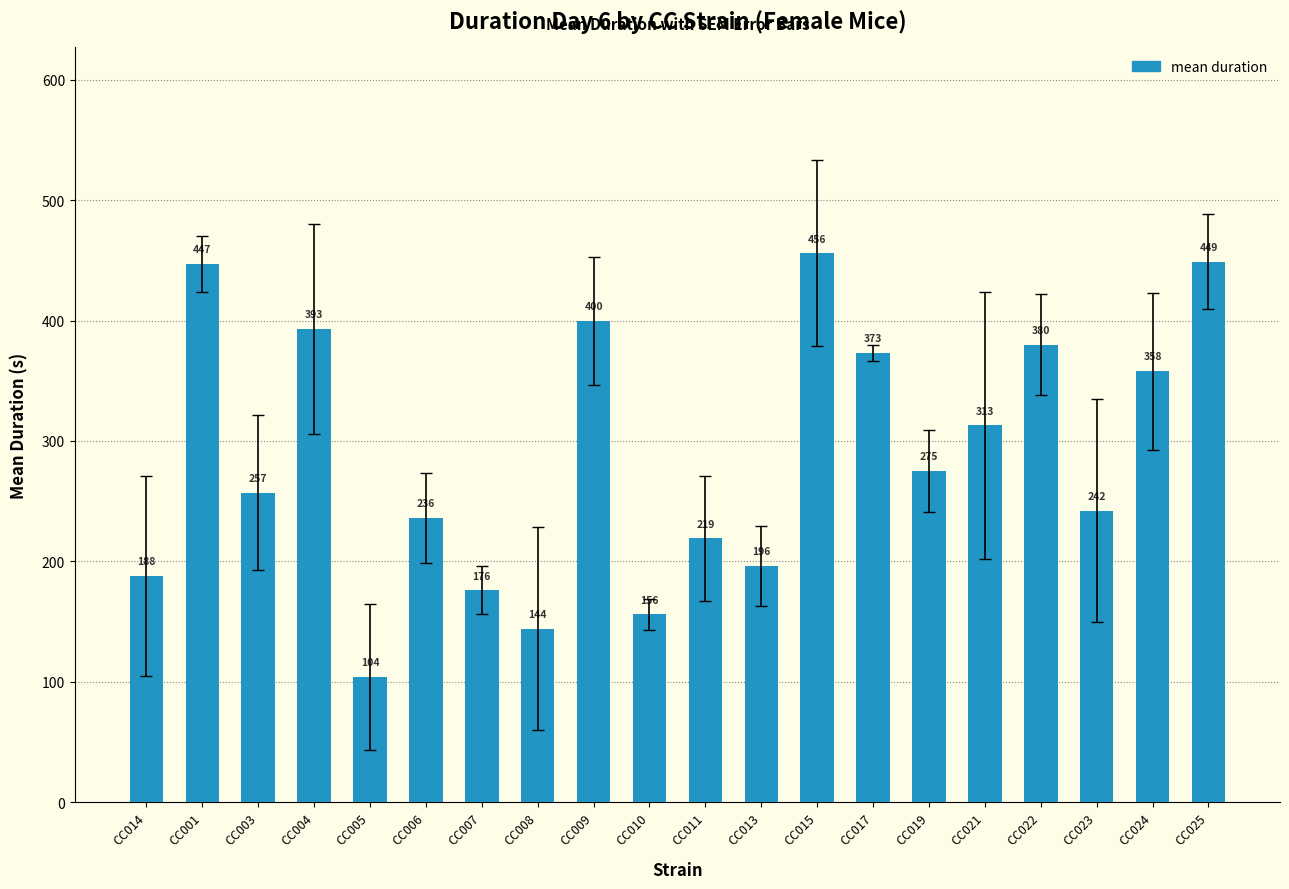

What is the value of the 14th bar from the left?

373